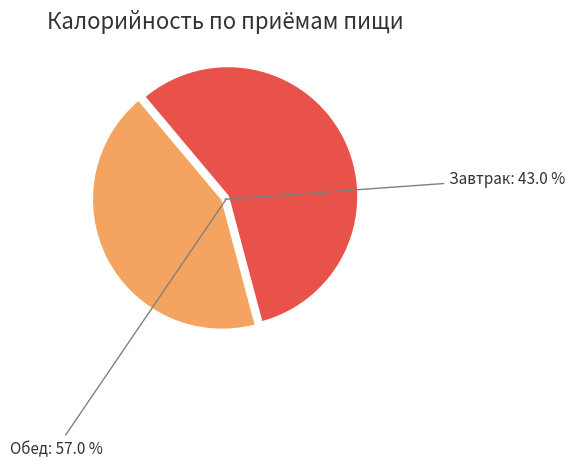

Combined, do Обед and Завтрак account for over 50%?

Yes